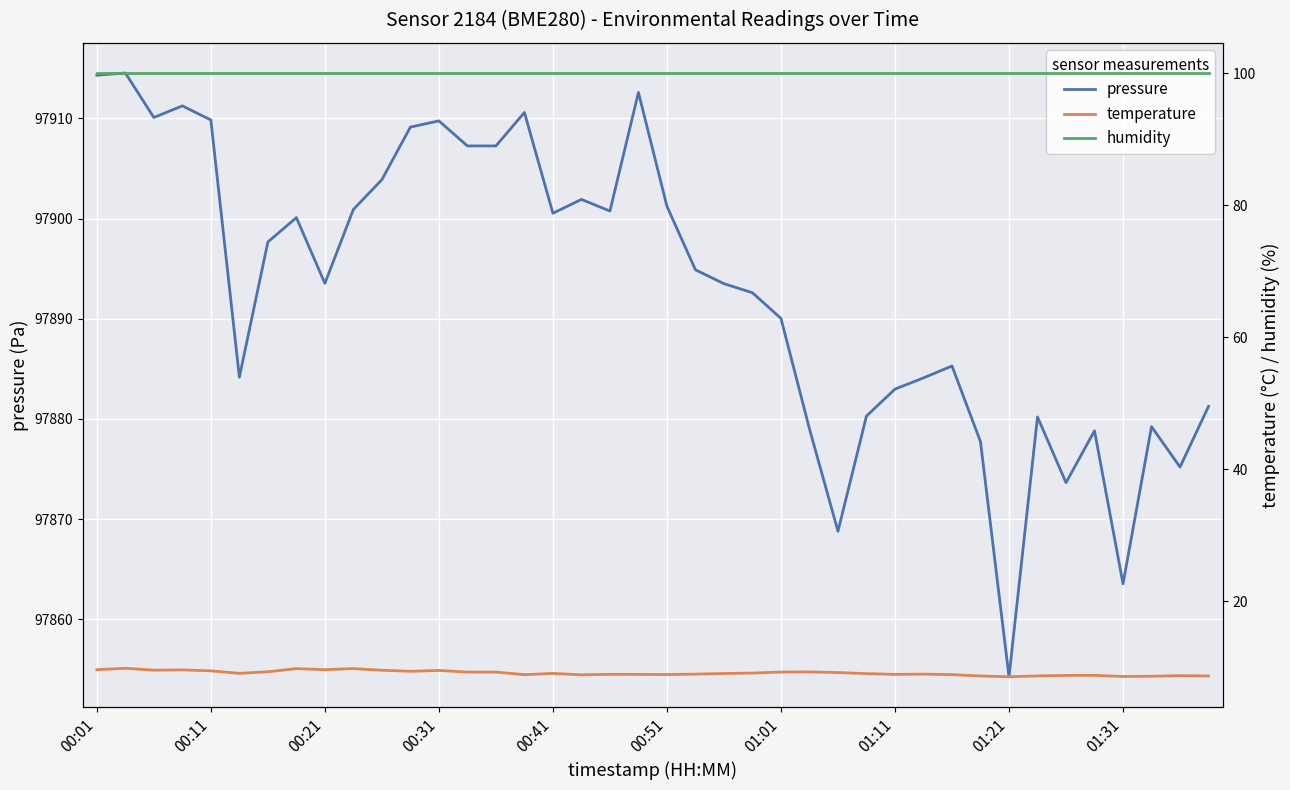

The value of pressure at 01:21 is 152090.5. True or false?

False